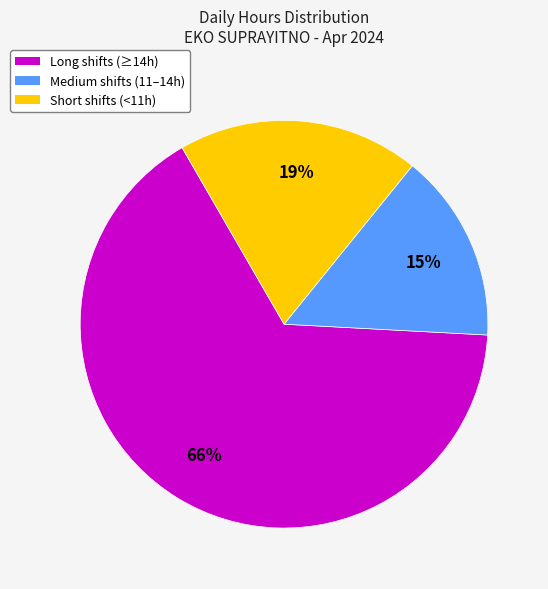

True or false: Long shifts (≥14h) accounts for 66% of the total.

True